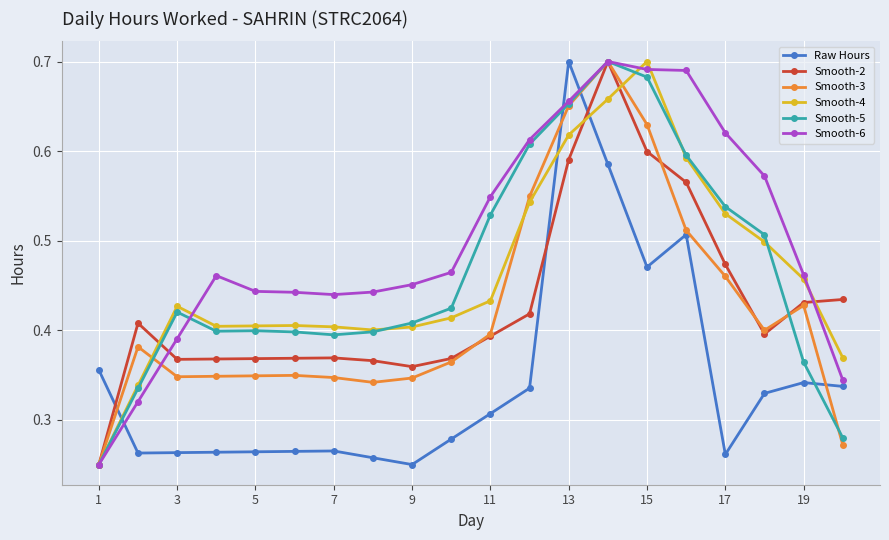

Count the Smooth-3 values in the range 0 to 1.

20